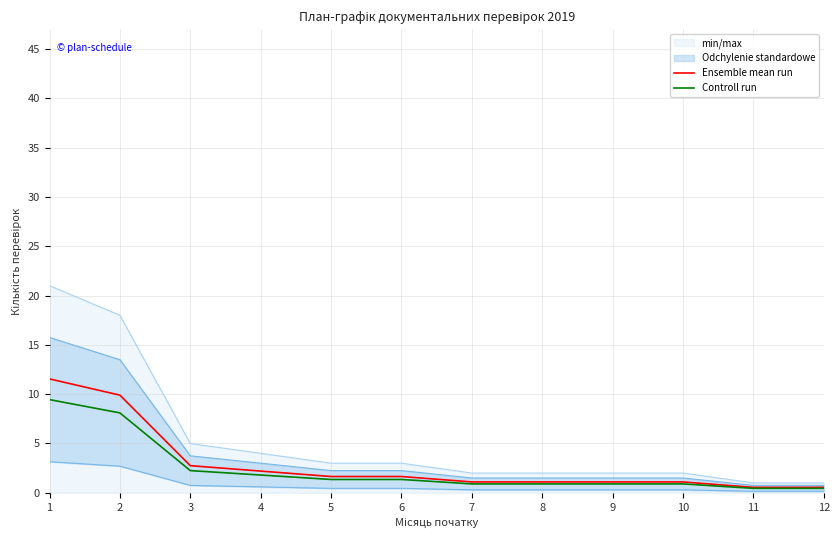

Reading left to right, list all the values displayed in this chart.

Ensemble mean run: 1=11.6	2=9.9	3=2.8	4=2.2	5=1.7	6=1.7	7=1.1	8=1.1	9=1.1	10=1.1	11=0.6	12=0.6
Controll run: 1=9.5	2=8.1	3=2.2	4=1.8	5=1.4	6=1.4	7=0.9	8=0.9	9=0.9	10=0.9	11=0.5	12=0.5